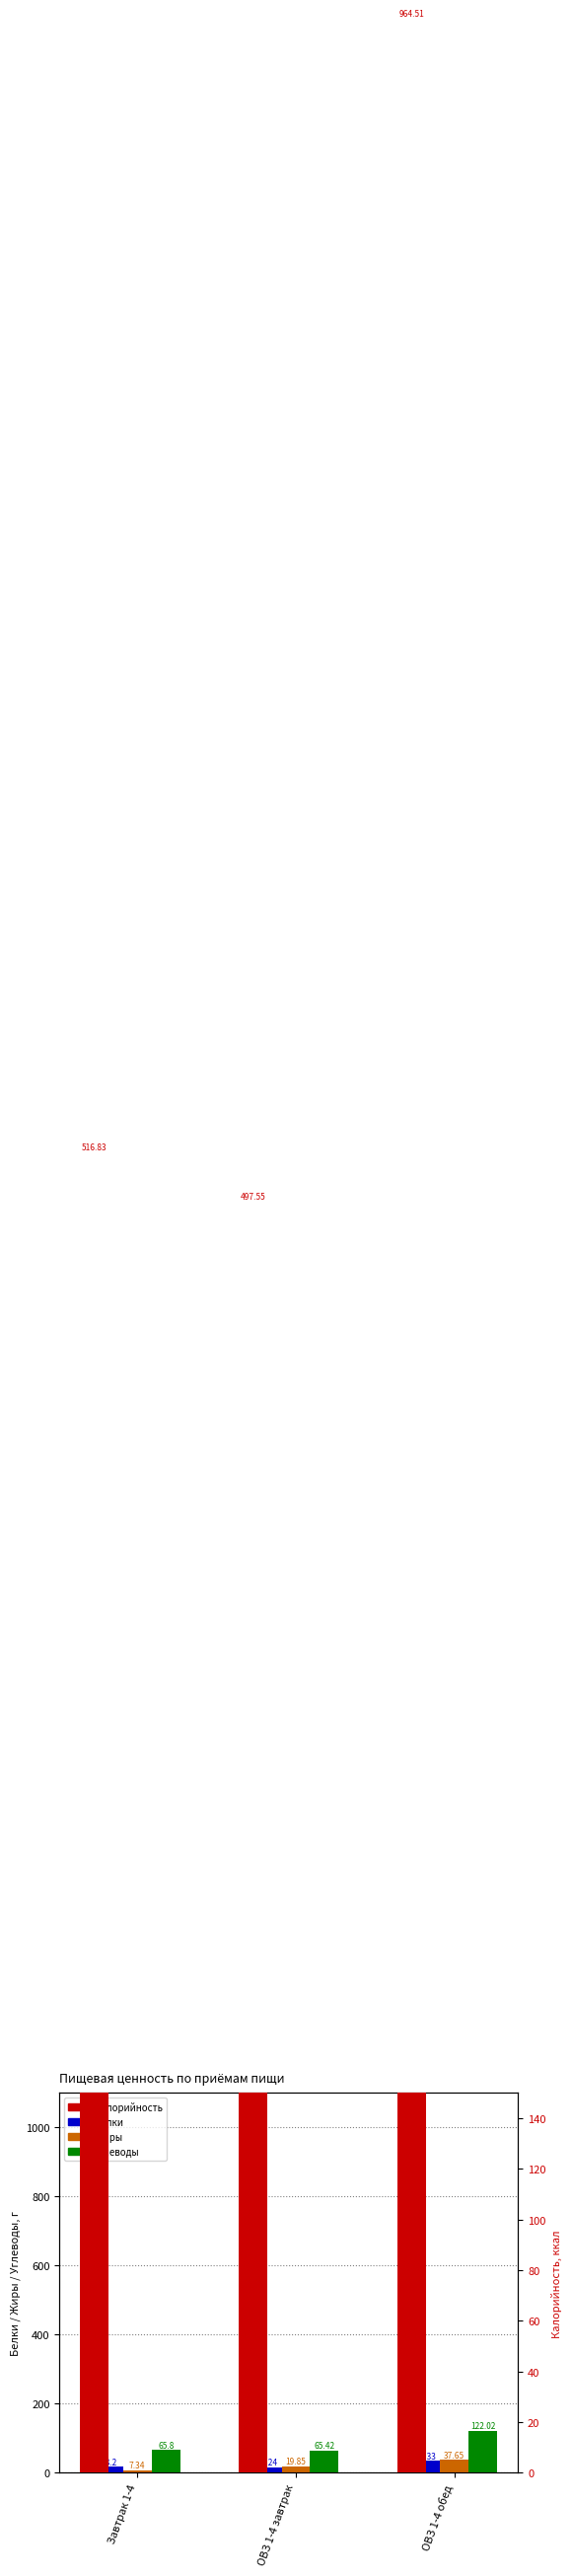

How many bars are there in each group?

4